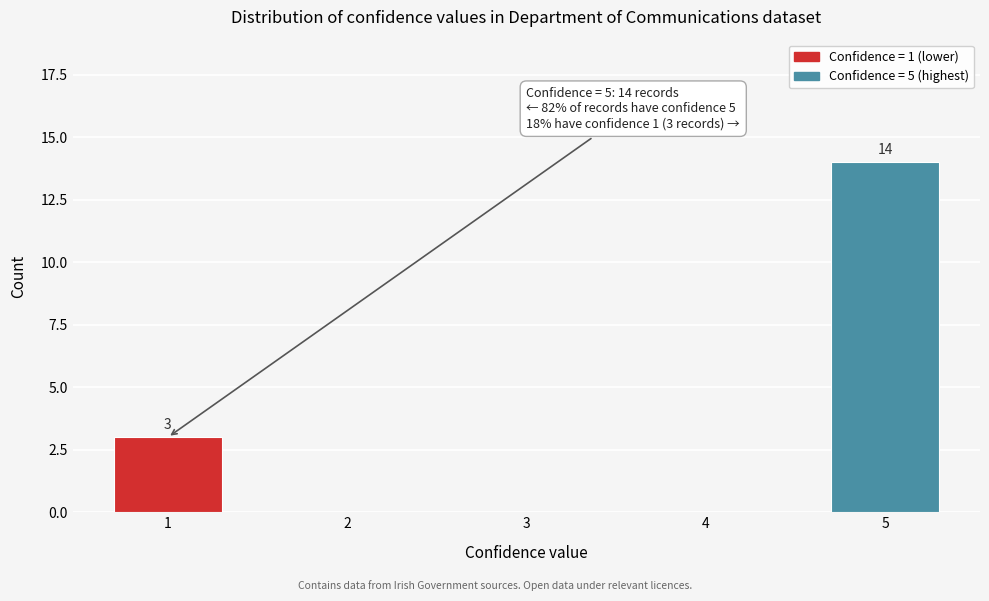

Reading left to right, list all the values displayed in this chart.

1=3	2=0	3=0	4=0	5=14